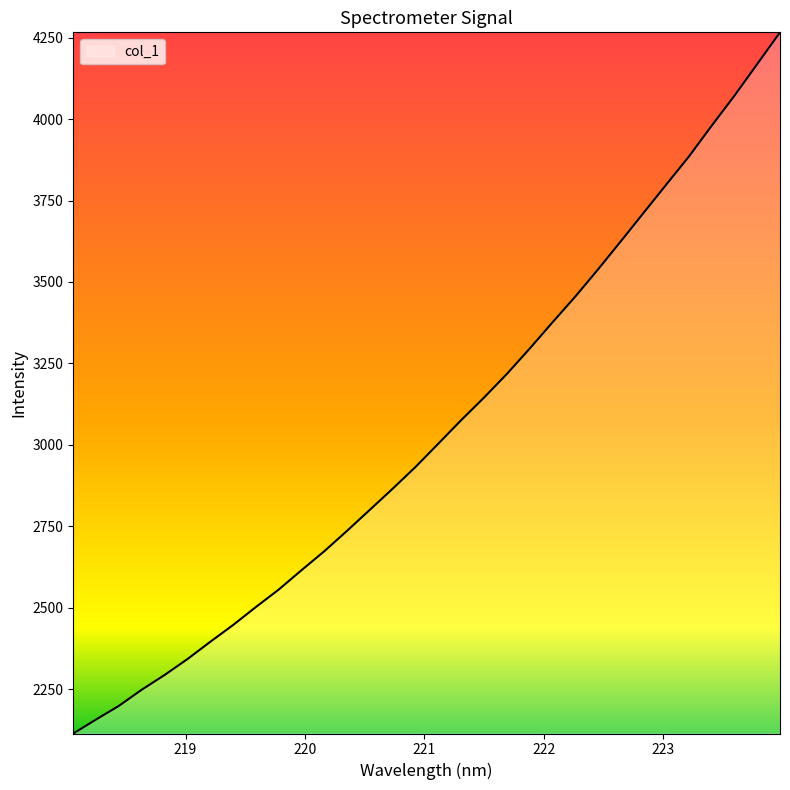

What is the greatest value displayed?

4266.2